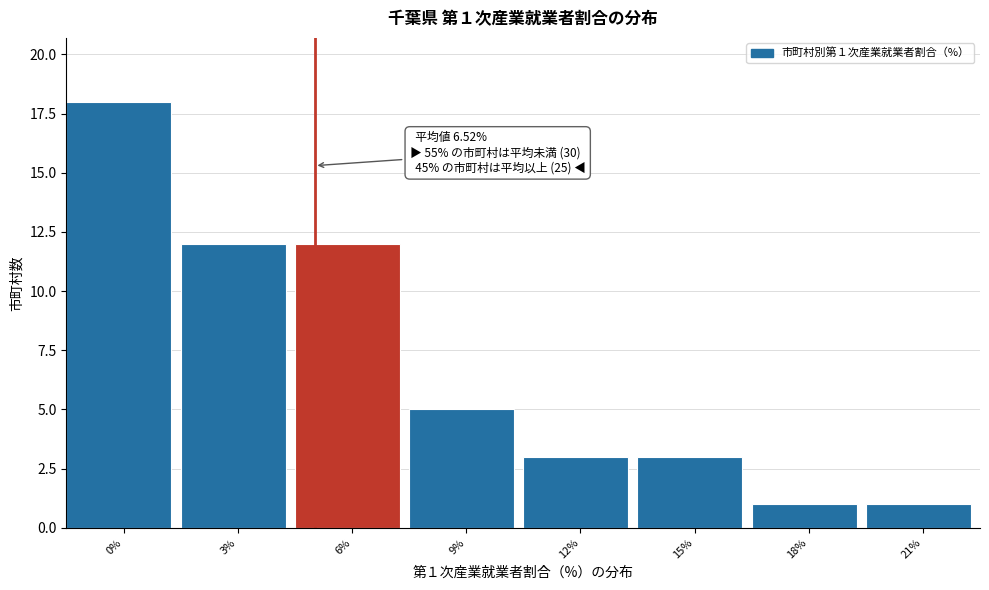

Reading right to left, what are all the values shown in this chart?

21%=1	18%=1	15%=3	12%=3	9%=5	6%=12	3%=12	0%=18